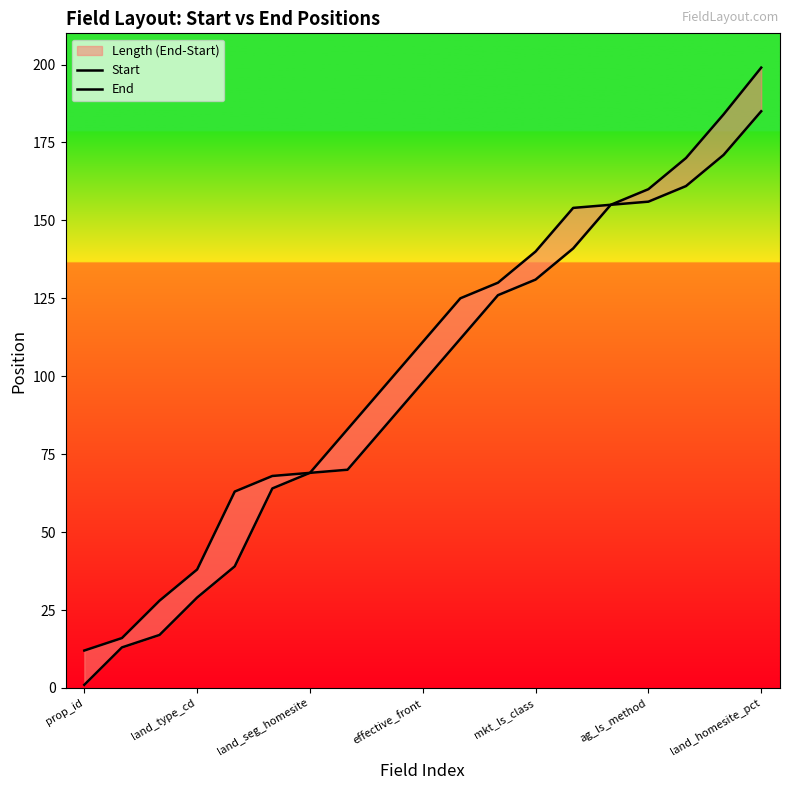

What is the total value across all series at 11?

256